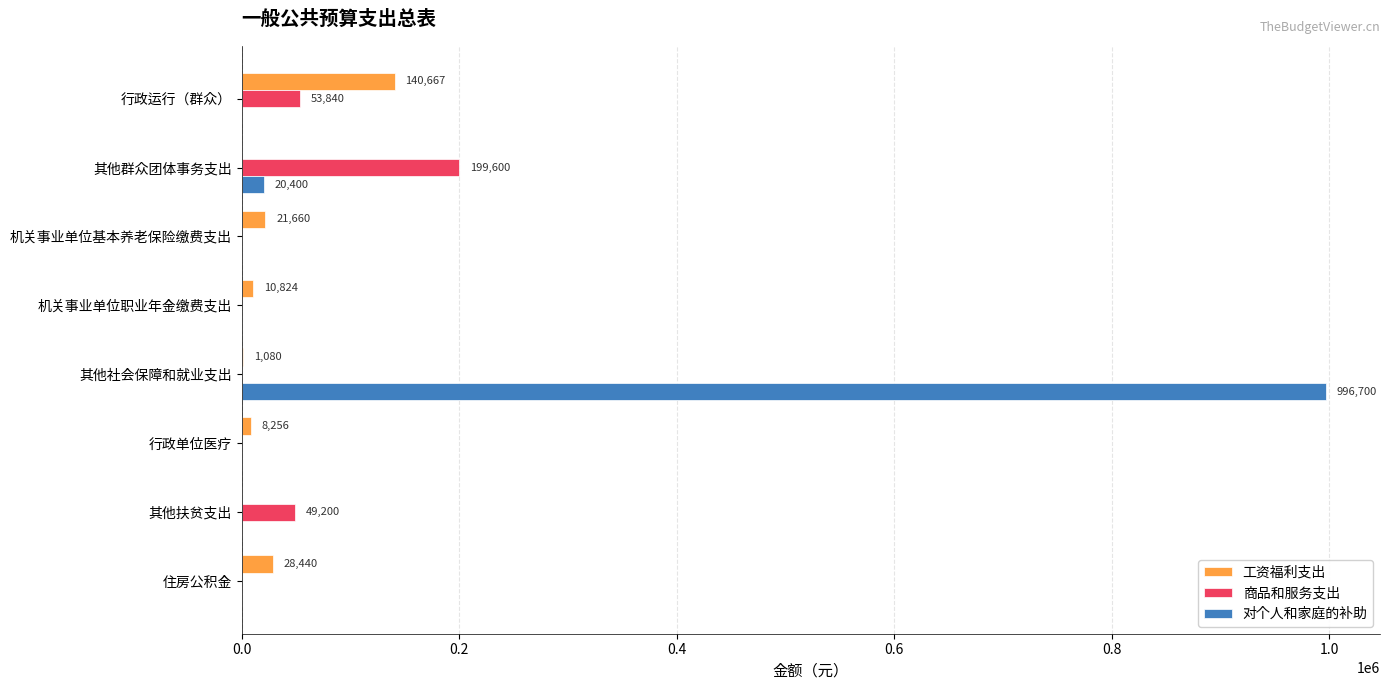

What is the greatest value displayed?

996700